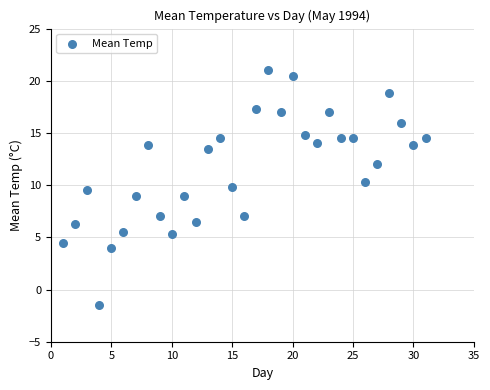

What is the range of X values (max minus min)?

30.0